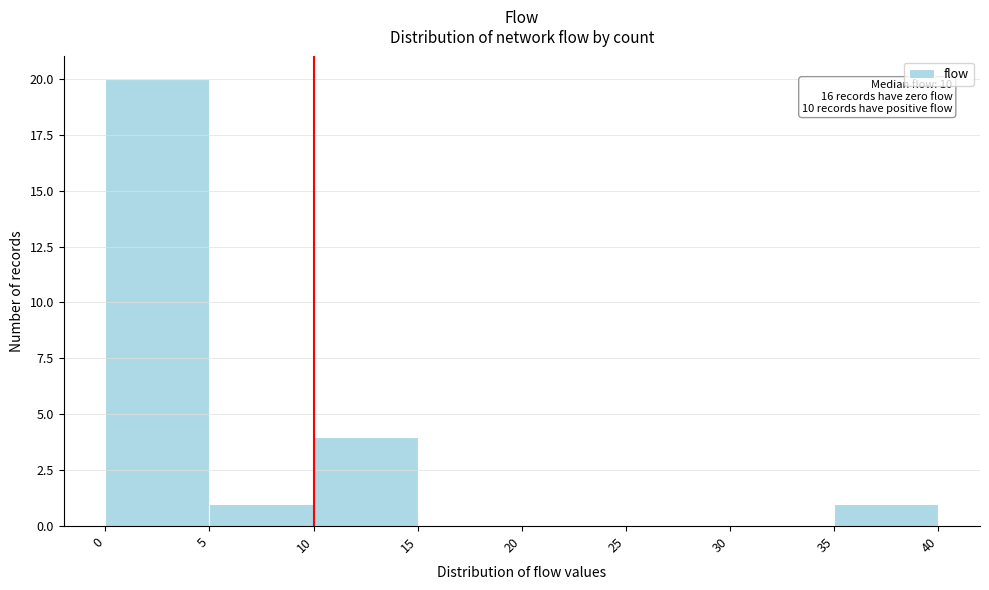

Which range on the x-axis has the tallest bar?

0 to 5